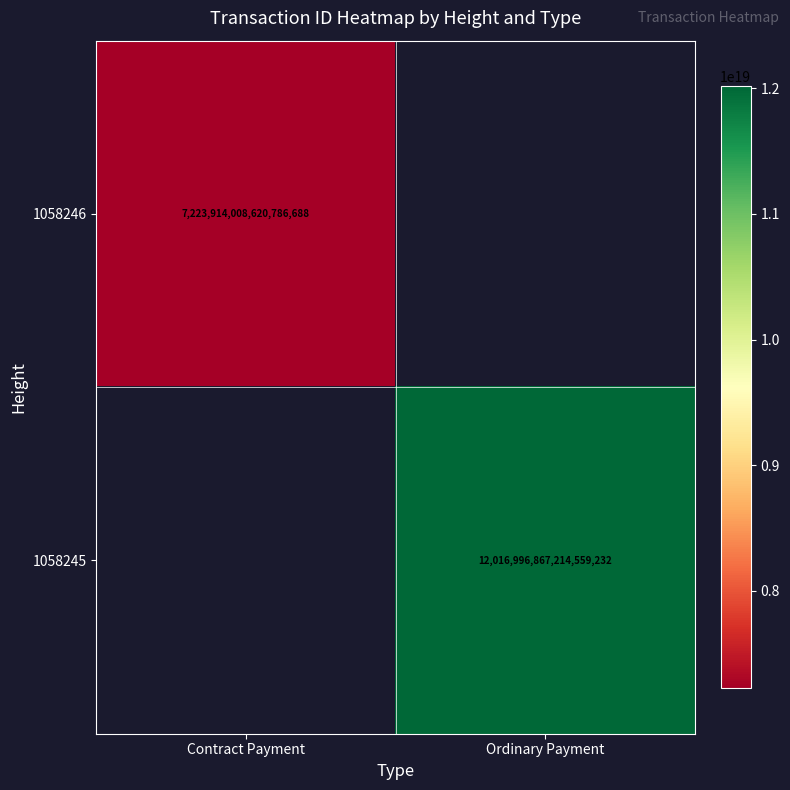

The 1058245 series shows 2536851435746021376 at Ordinary Payment. True or false?

False